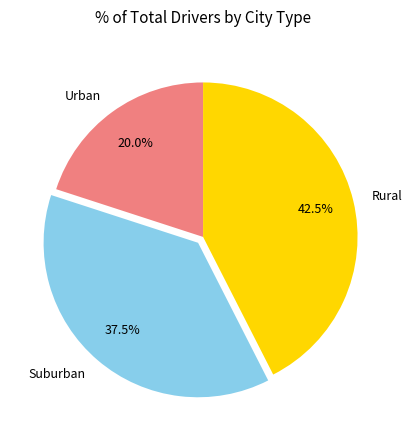

Rank the categories by value from lowest to highest.

Urban, Suburban, Rural